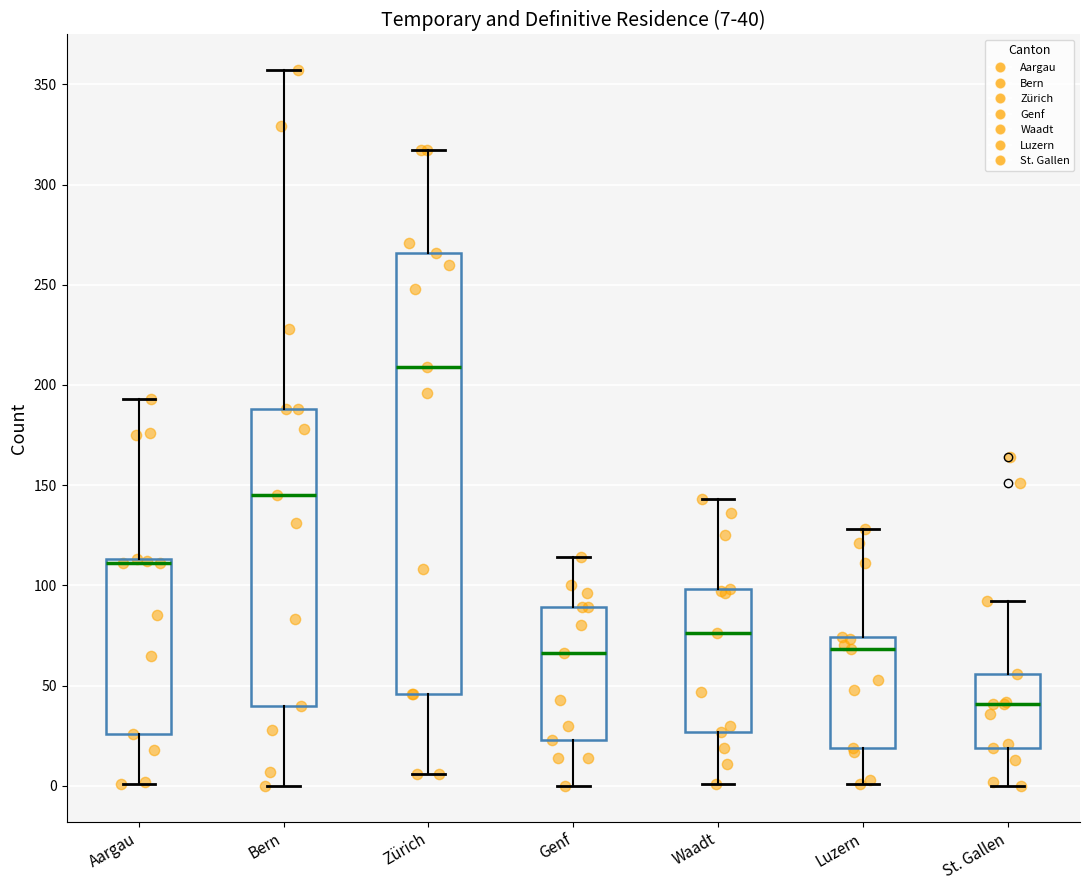

Comparing the boxes themselves (not the whiskers), which one is the tallest?

Zürich